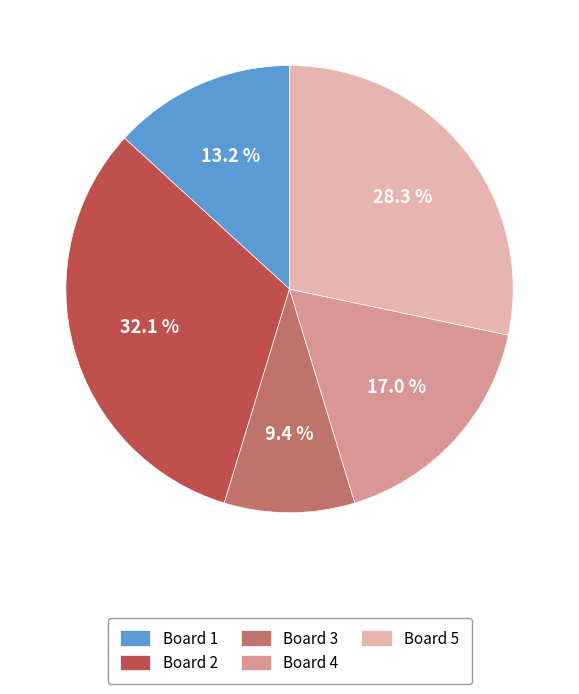

The Board 5 slice represents 28% of the pie. True or false?

True